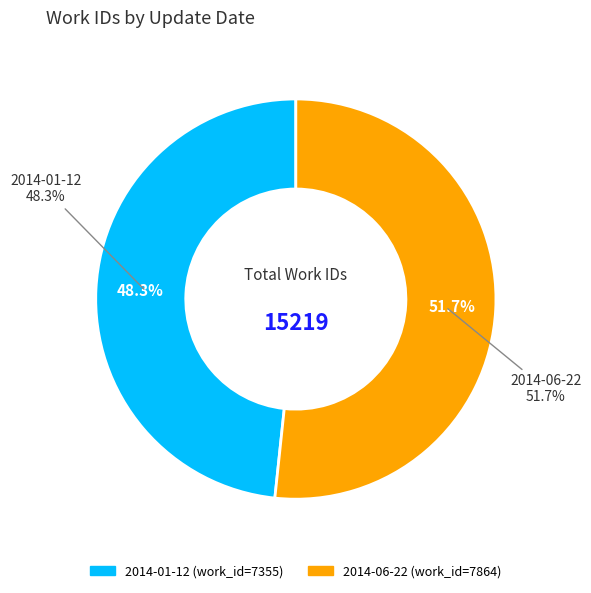

To the nearest percent, what is the difference between the 2014-01-12 and 2014-06-22 slice percentages?

3%